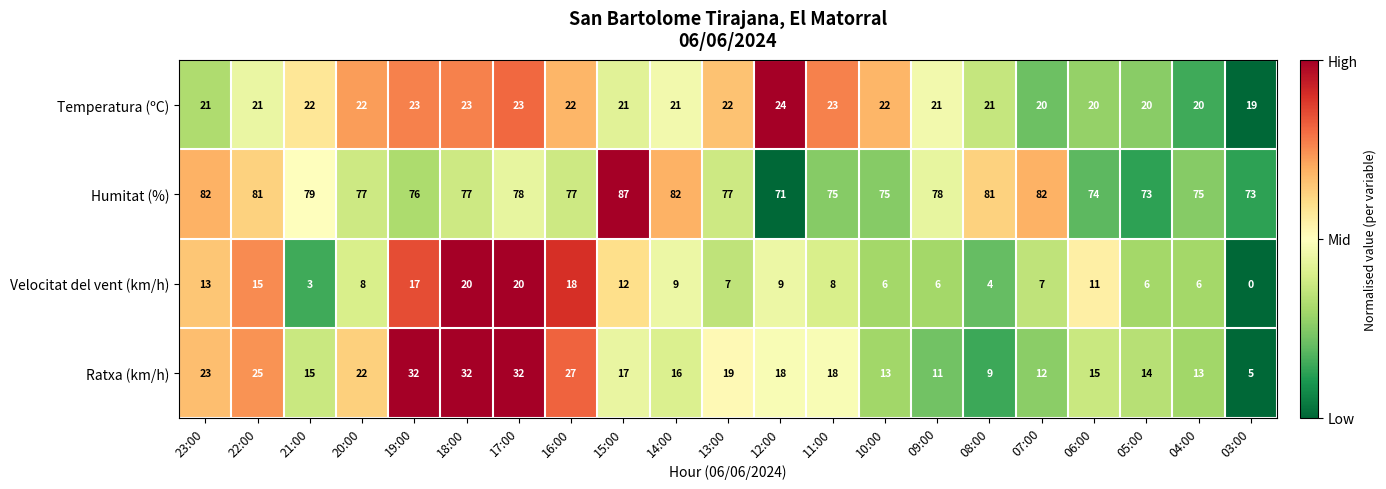

Which category has the lowest value in the Temperatura (ºC) series?

03:00